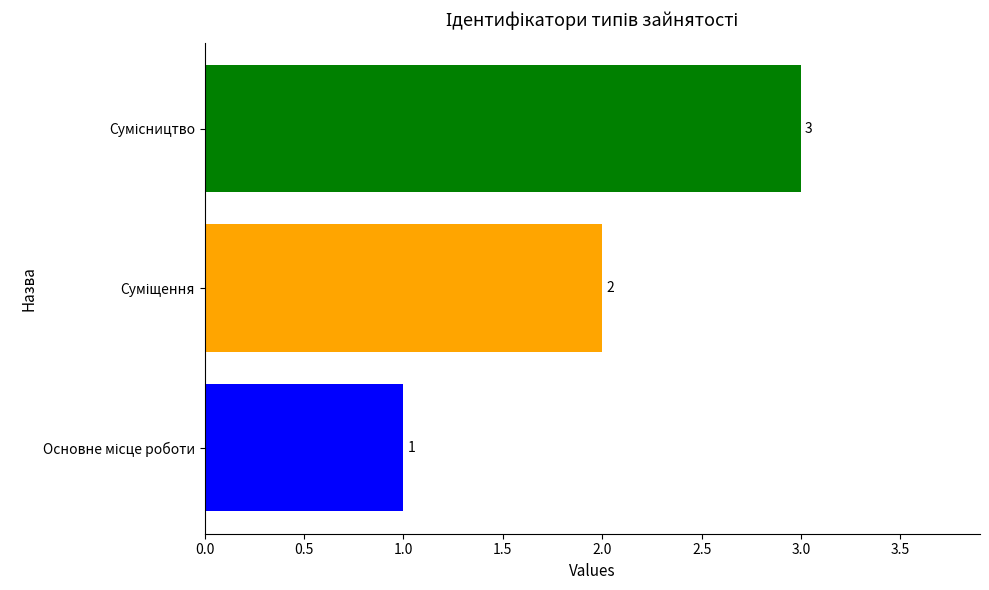

Count the values in the range 1 to 3.

3